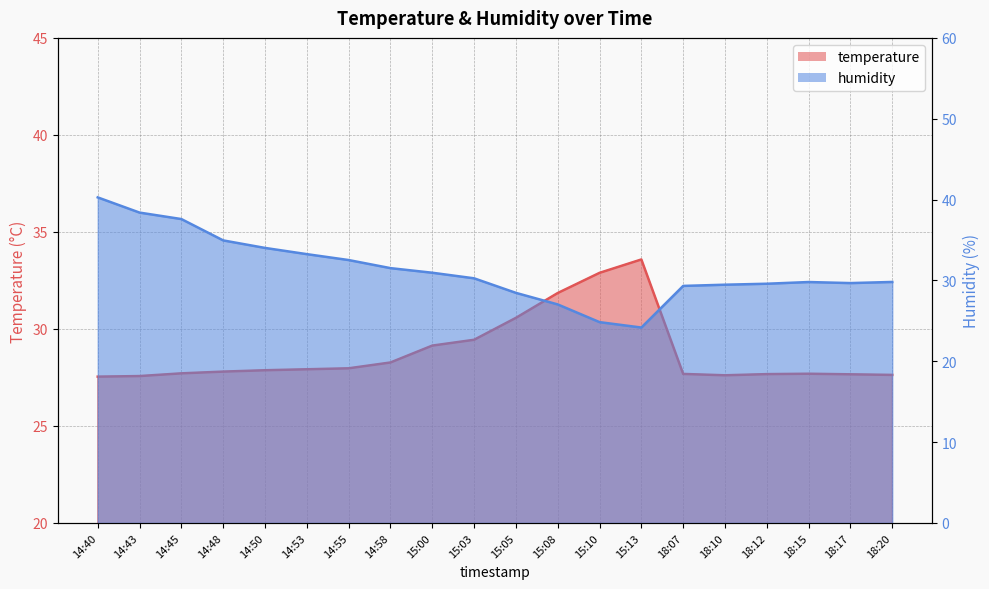

Which category has the lowest value in the humidity series?

15:13